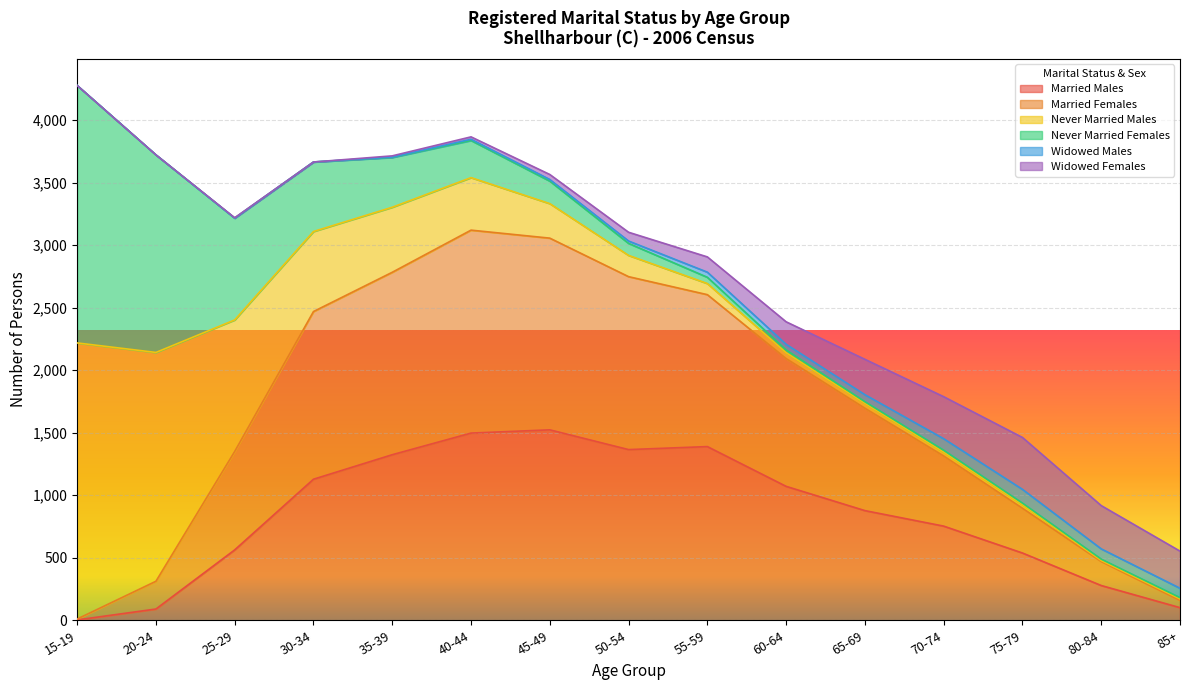

Reading left to right, extract all data points from this chart.

Married Males: 3	90	563	1128	1324	1497	1523	1365	1389	1071	877	753	538	278	101
Married Females: 7	222	787	1341	1459	1623	1533	1383	1215	1022	819	561	358	192	58
Never Married Males: 2208	1830	1052	640	520	420	276	170	89	47	39	31	29	8	12
Never Married Females: 2059	1580	814	556	398	297	180	96	50	22	13	15	12	11	10
Widowed Males: 0	0	0	0	3	10	13	19	41	45	56	92	110	82	75
Widowed Females: 0	0	3	0	10	19	40	70	122	180	283	336	415	346	297